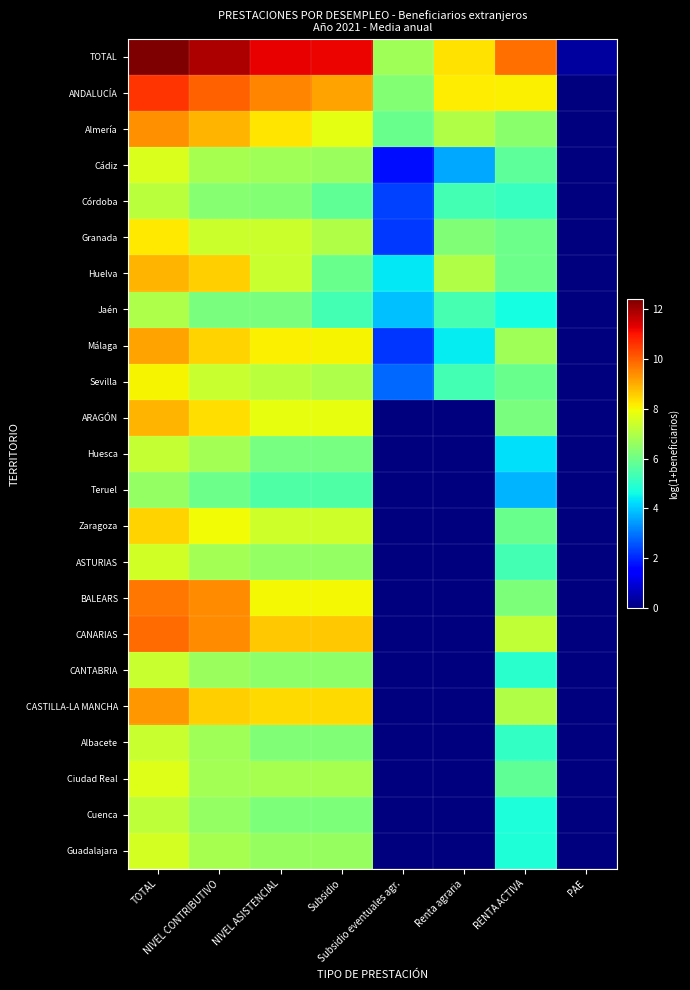

Between RENTA ACTIVA and TOTAL, which is larger?

TOTAL